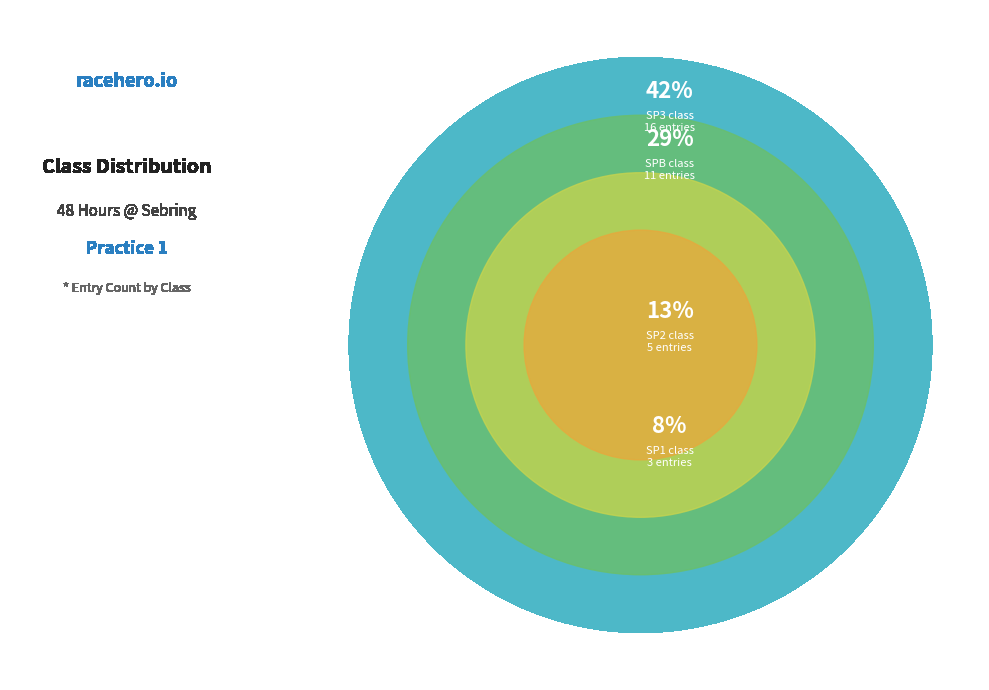

Combined, what portion of the pie is Other and SP3?

50.0%